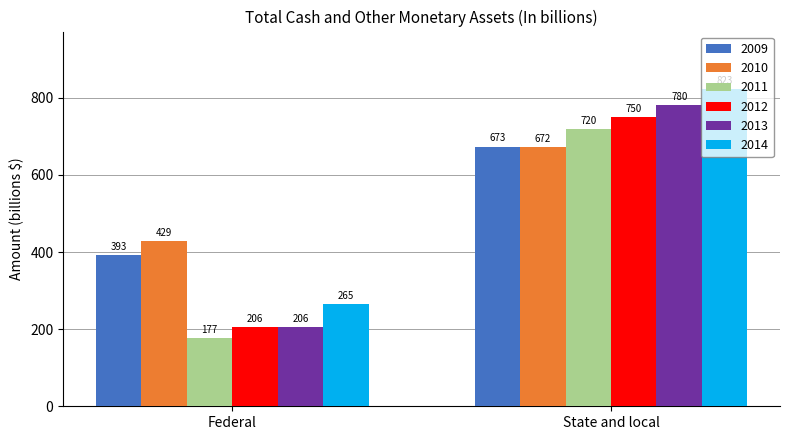

Which category has the lowest value in the 2012 series?

Federal